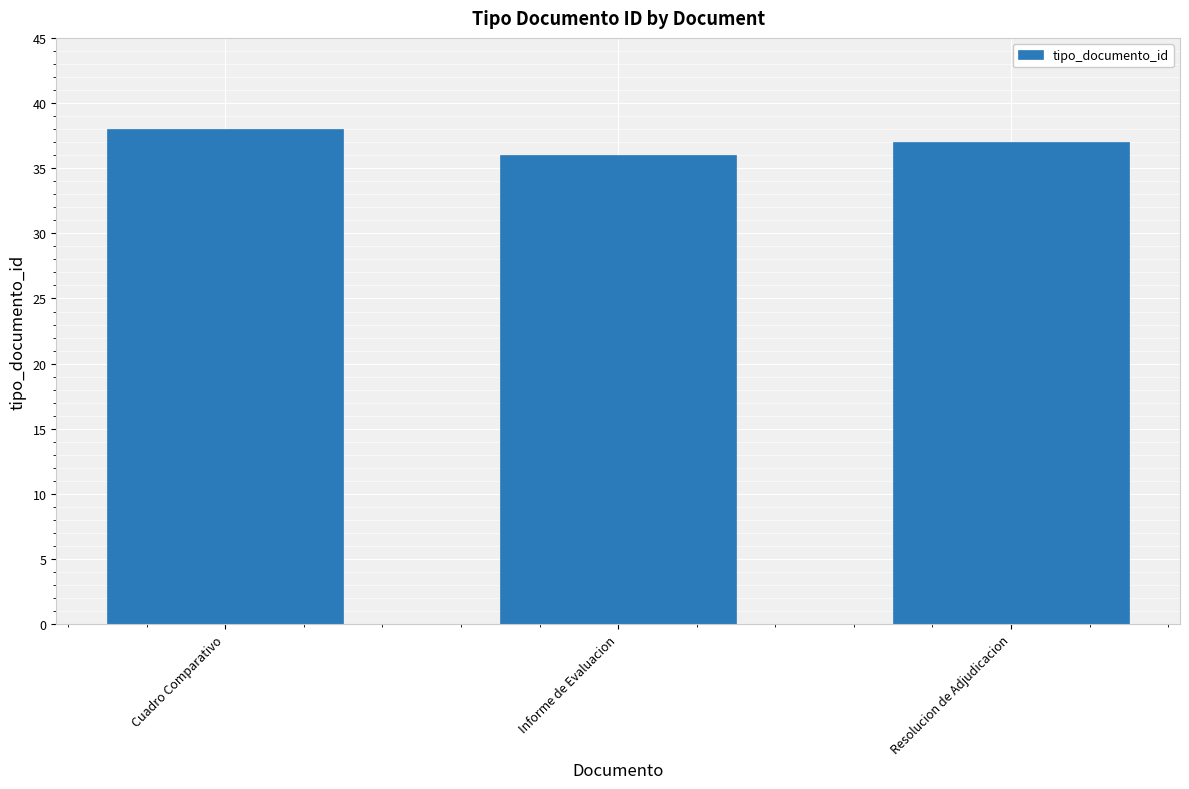

Is it true that the value at Resolucion de Adjudicacion is 37?

True